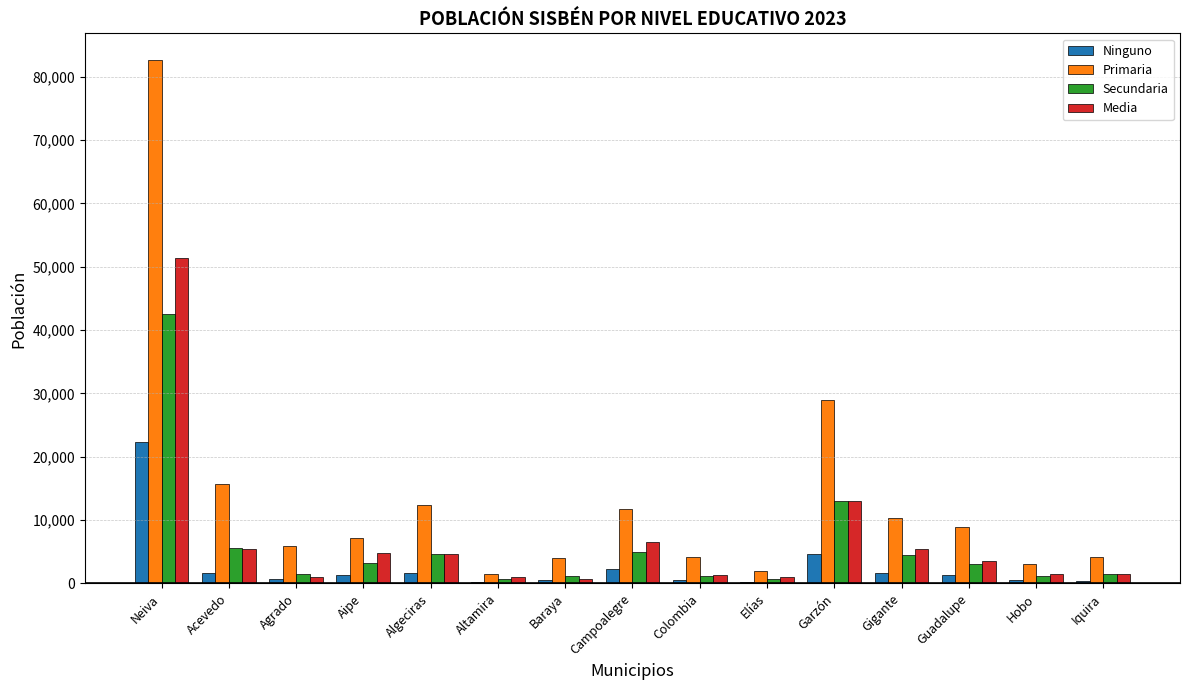

Which category has the highest value across all series?

Neiva